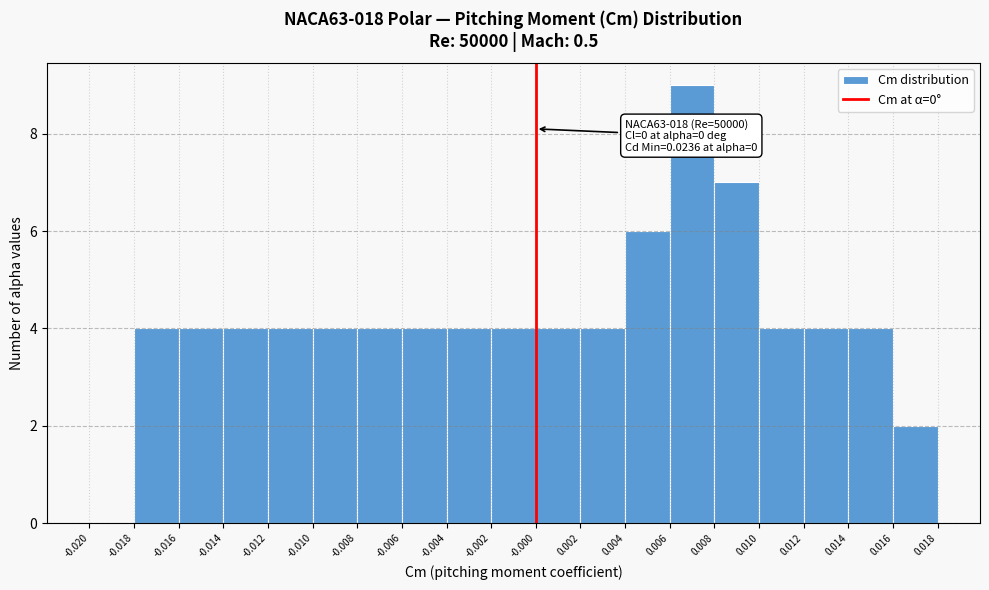

Which range on the x-axis has the tallest bar?

0.006 to 0.008